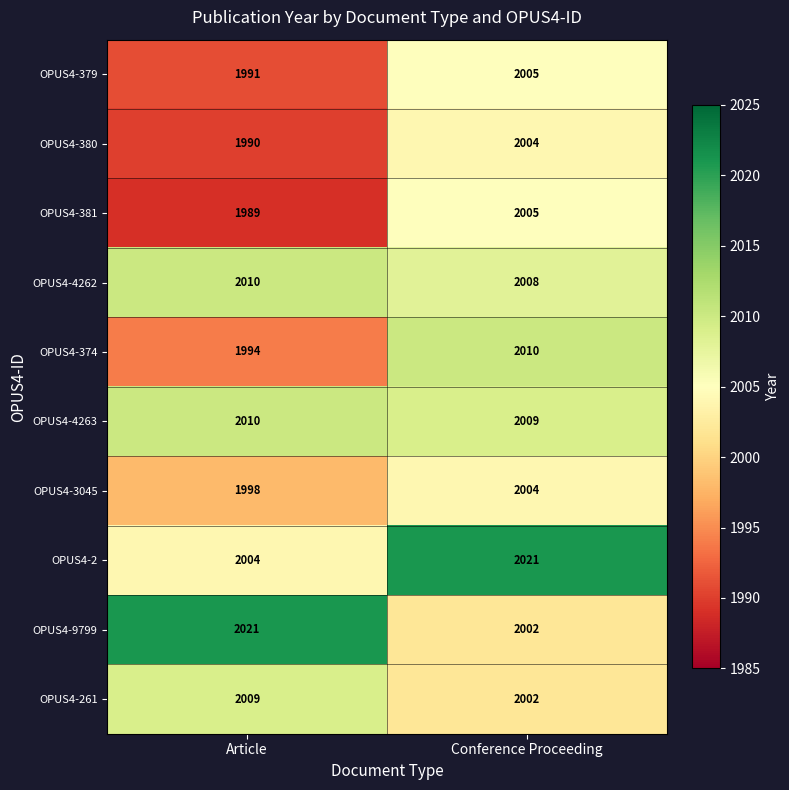

Reading left to right, transcribe all the data shown in this chart.

OPUS4-379: 1991	2005
OPUS4-380: 1990	2004
OPUS4-381: 1989	2005
OPUS4-4262: 2010	2008
OPUS4-374: 1994	2010
OPUS4-4263: 2010	2009
OPUS4-3045: 1998	2004
OPUS4-2: 2004	2021
OPUS4-9799: 2021	2002
OPUS4-261: 2009	2002